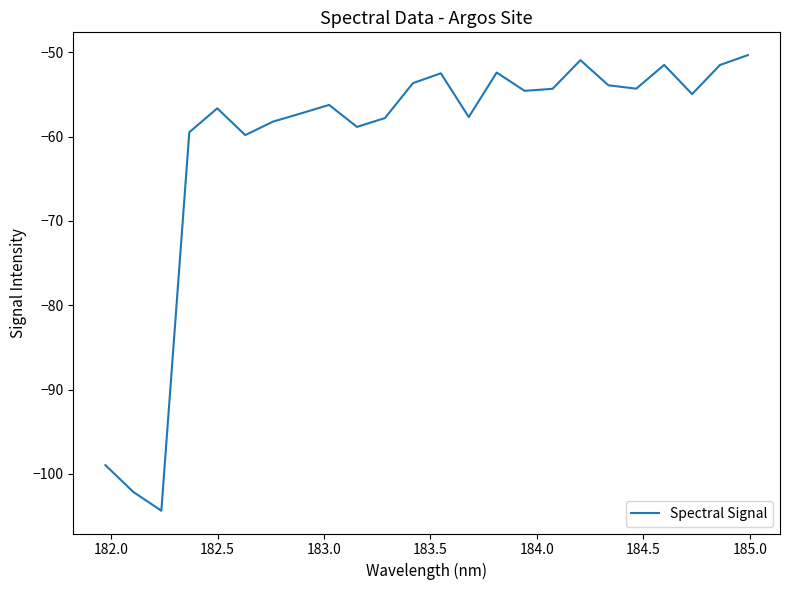

What is the smallest value displayed?

-104.4